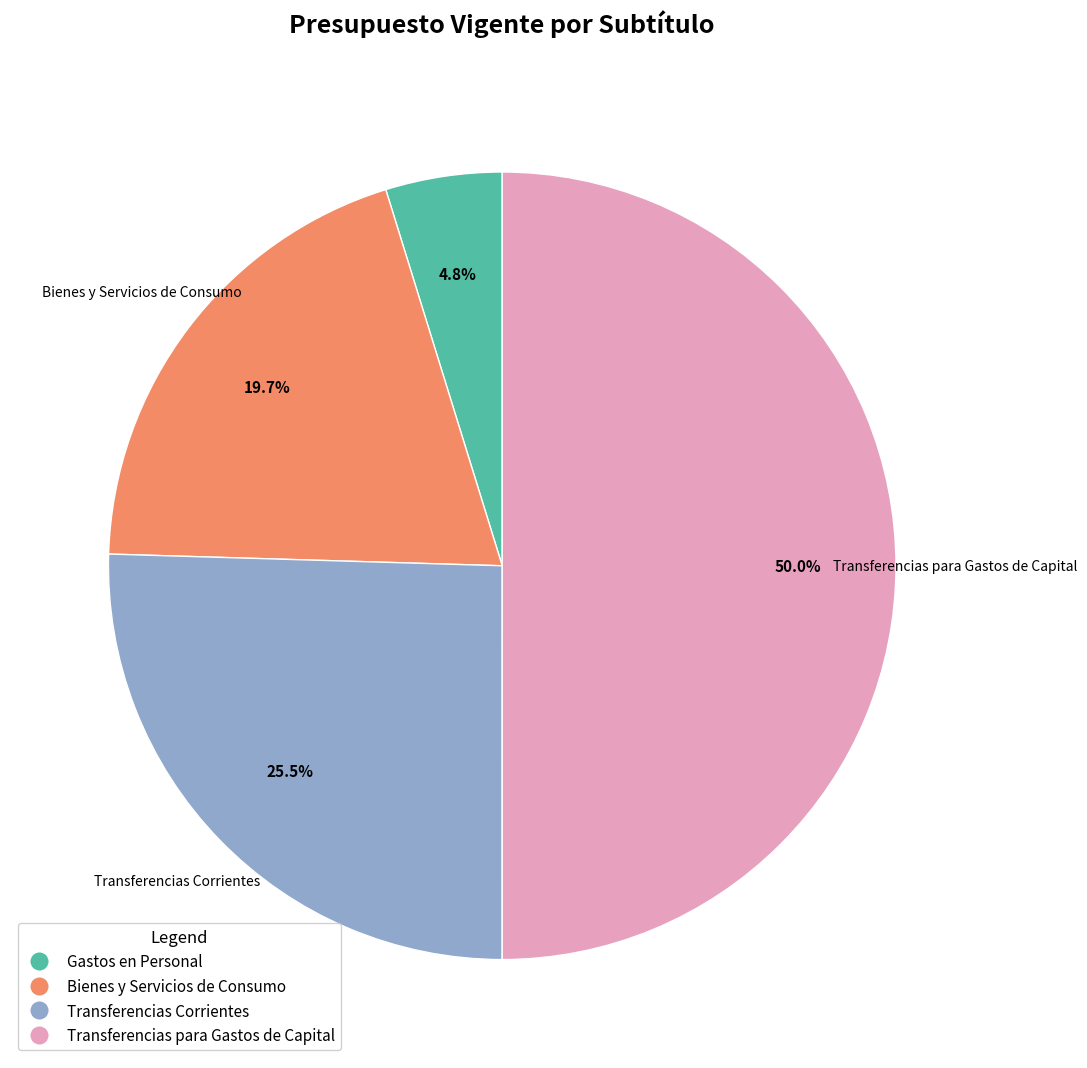

Count the number of slices in the pie.

4